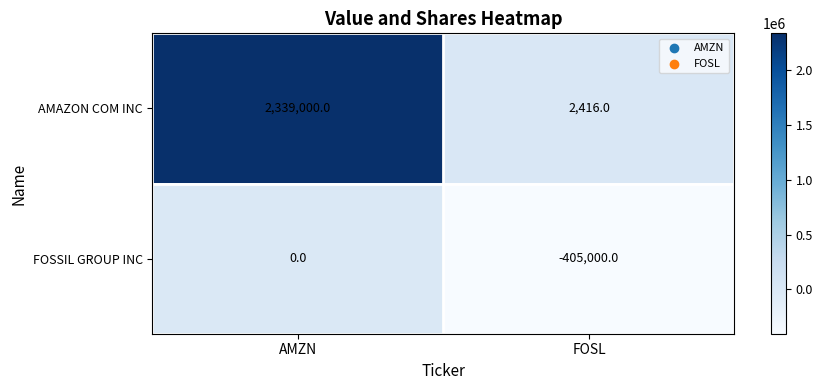

The value of FOSSIL GROUP INC at AMZN is 0. True or false?

True